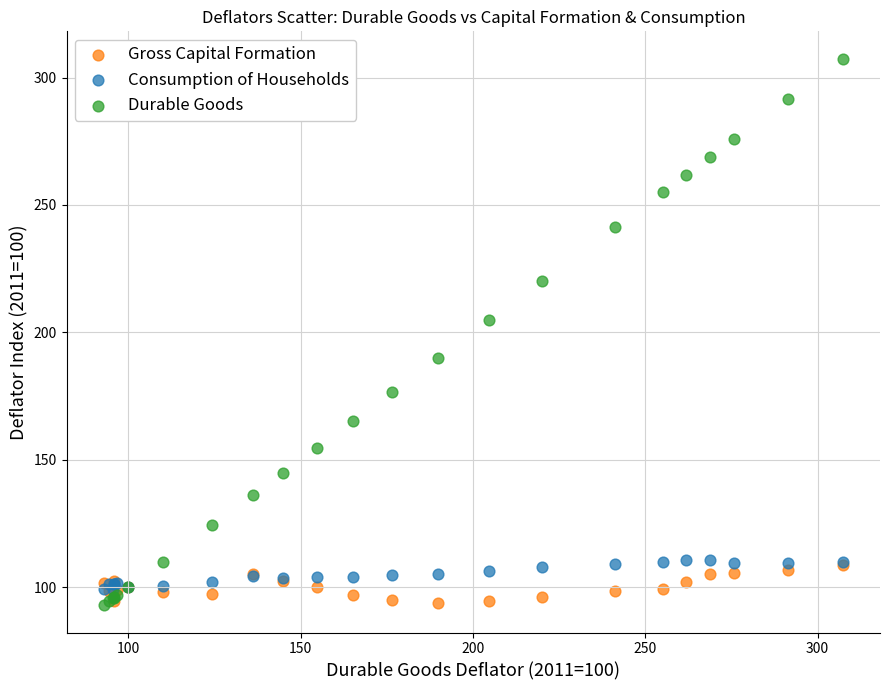

What are all the series names shown in the legend?

Gross Capital Formation, Consumption of Households, Durable Goods